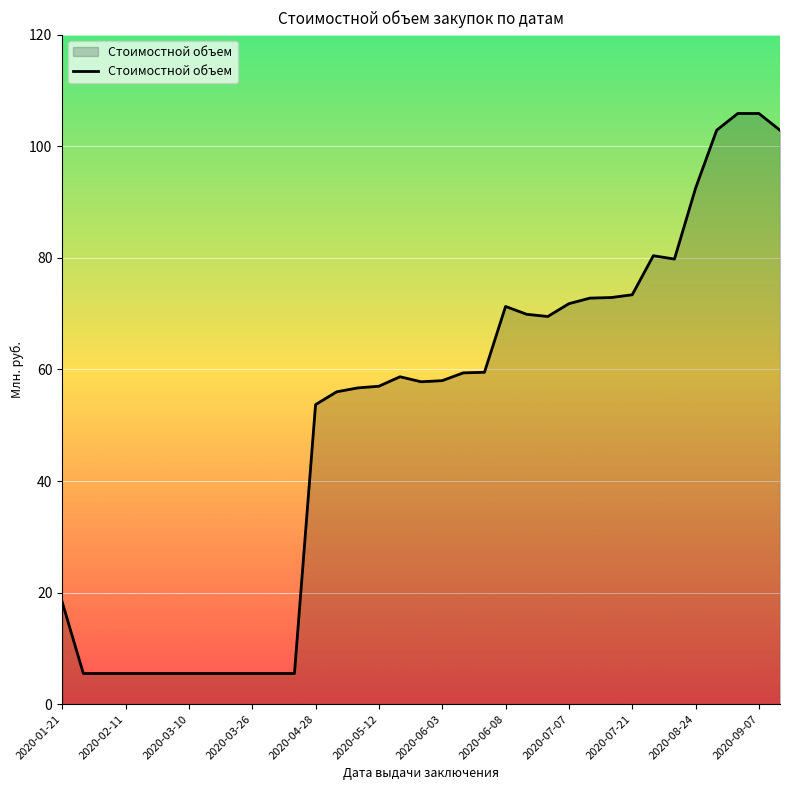

What is the difference between the maximum and minimum values?

100.4